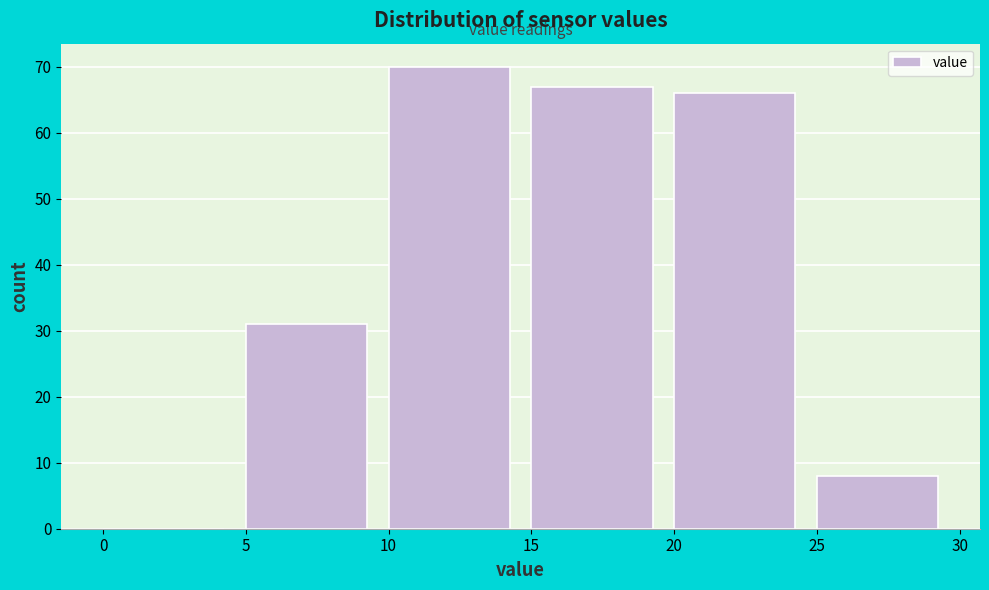

How tall is the bar that spans 20 to 25 on the x-axis? The values are not printed on the chart, so give them approximately, as read against the axis.

66